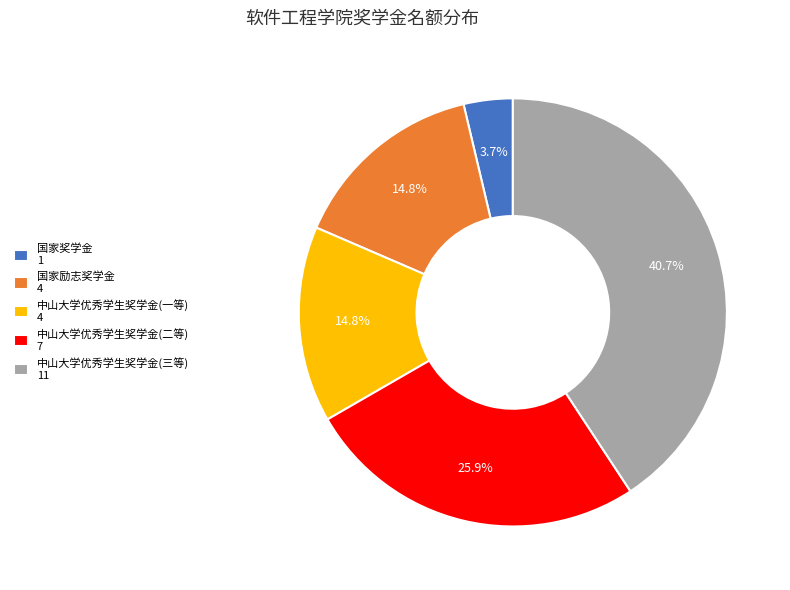

The 中山大学优秀学生奖学金(一等) slice represents 15% of the pie. True or false?

True